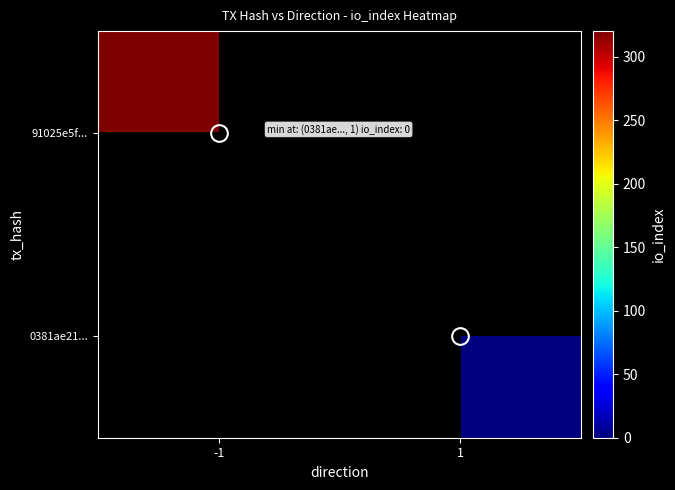

How many positive values does the 91025e5f... series have?

1